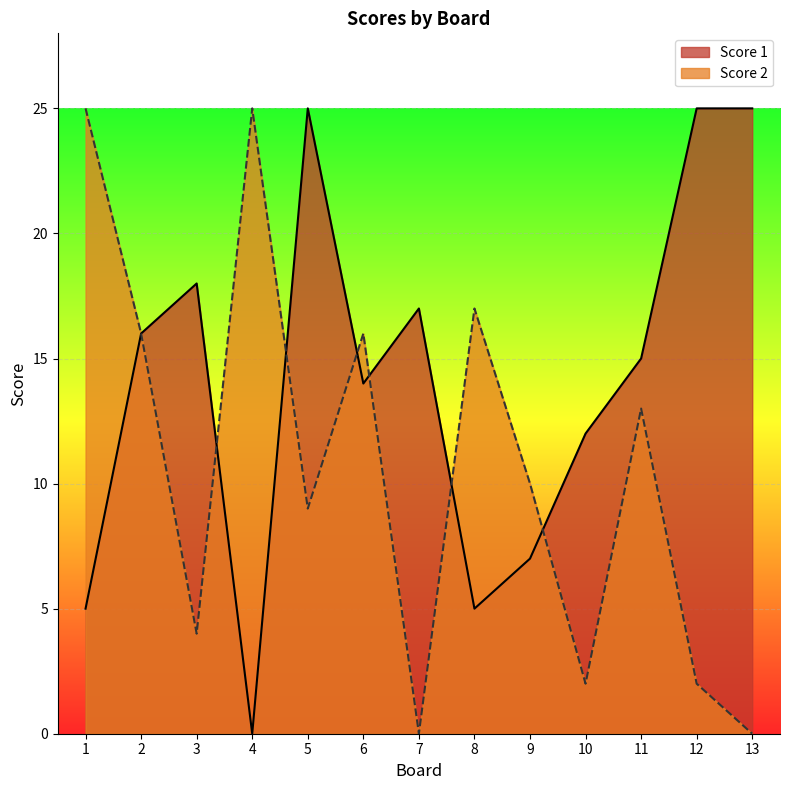

How many interior local valleys does the Score 2 series have?

4